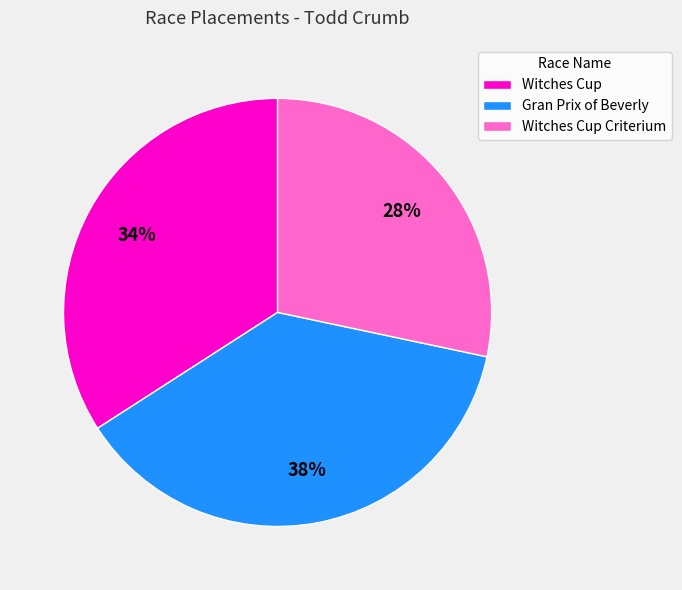

Does Gran Prix of Beverly account for over 50% of the chart?

No